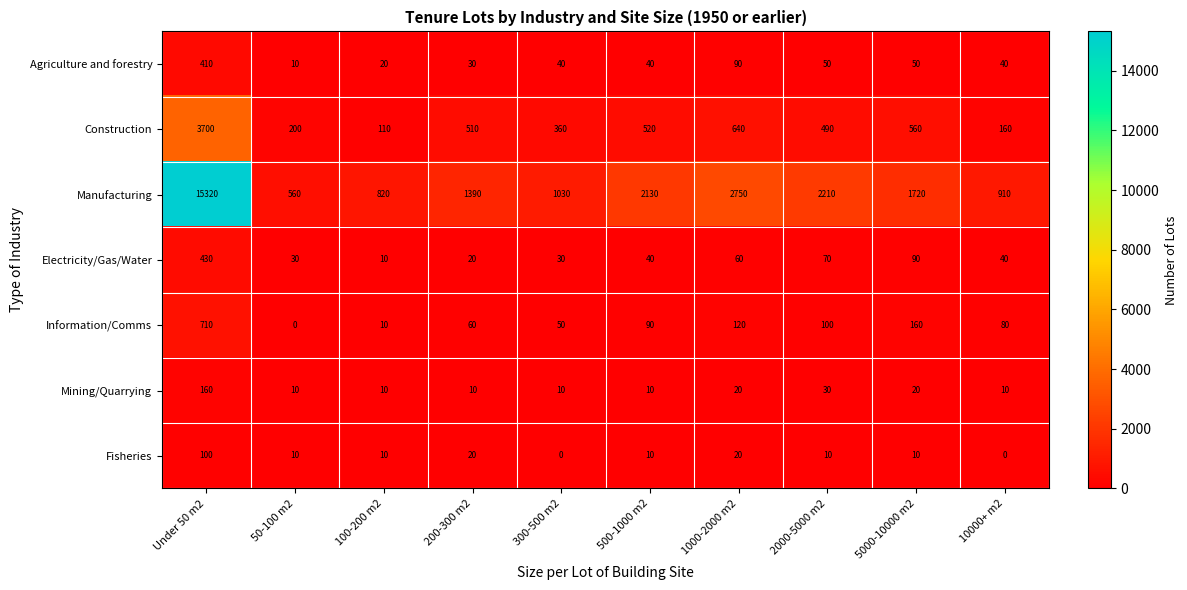

What is the maximum value for Mining/Quarrying?

160